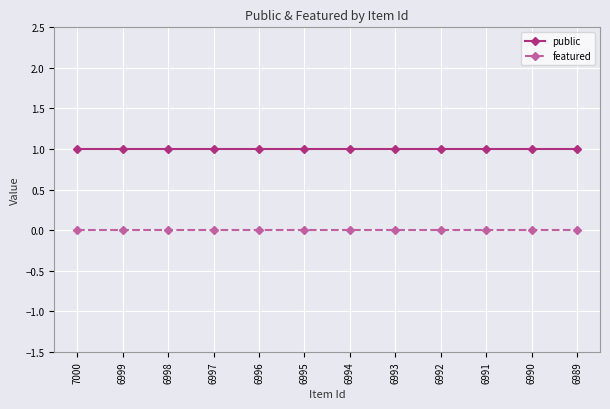

True or false: public and featured intersect in this chart.

False